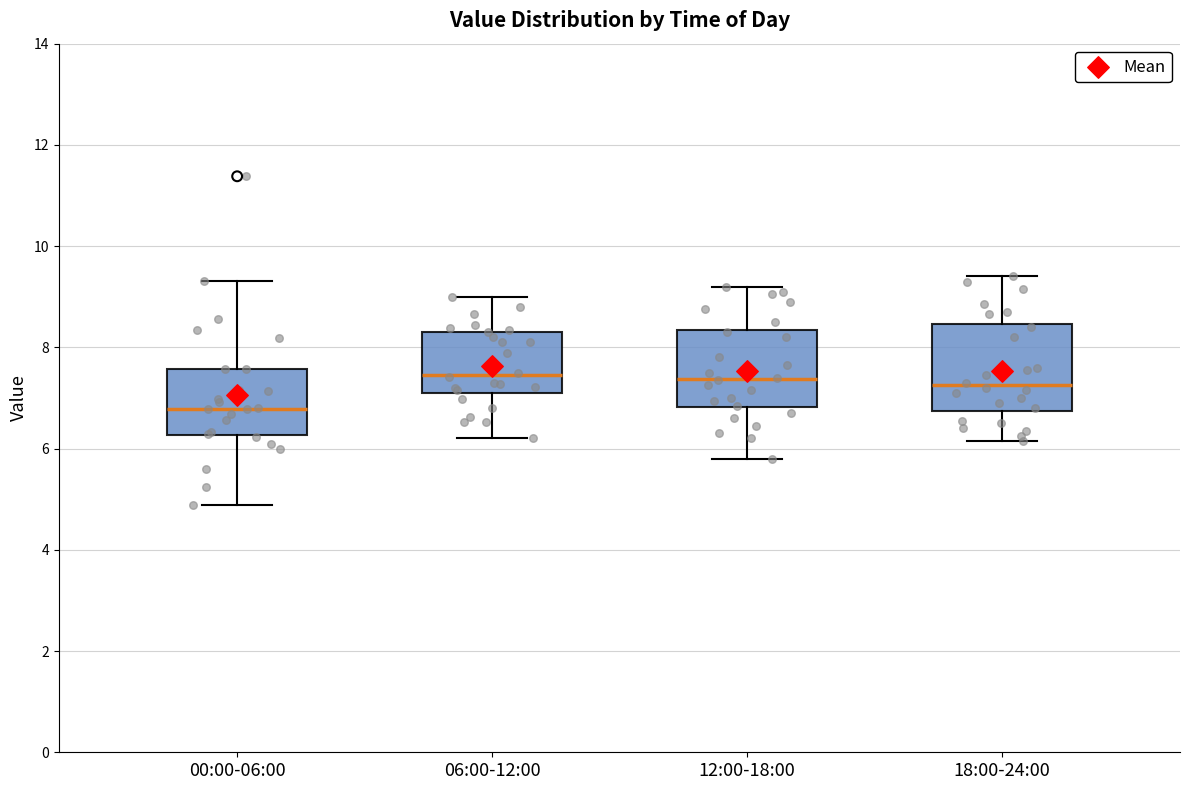

Reading left to right, transcribe this box plot: for each box, give where its median line is, the range the box spans, and where its two whiskers end, as read against the y-axis. The values are not printed on the chart, so give them approximately, as read against the axis.

00:00-06:00: median 6.8, box 6.2 to 7.6, whiskers 4.8 to 9.4
06:00-12:00: median 7.4, box 7.2 to 8.4, whiskers 6.2 to 9.0
12:00-18:00: median 7.4, box 6.8 to 8.4, whiskers 5.8 to 9.2
18:00-24:00: median 7.2, box 6.8 to 8.4, whiskers 6.2 to 9.4